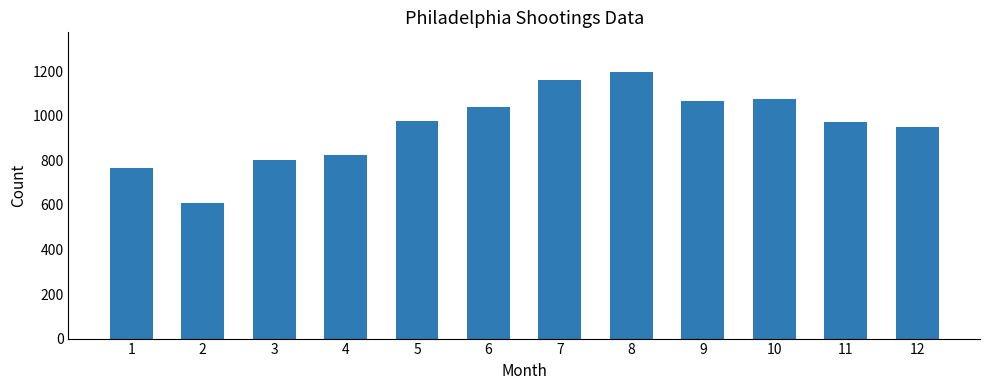

What is the difference between the maximum and minimum values?

588